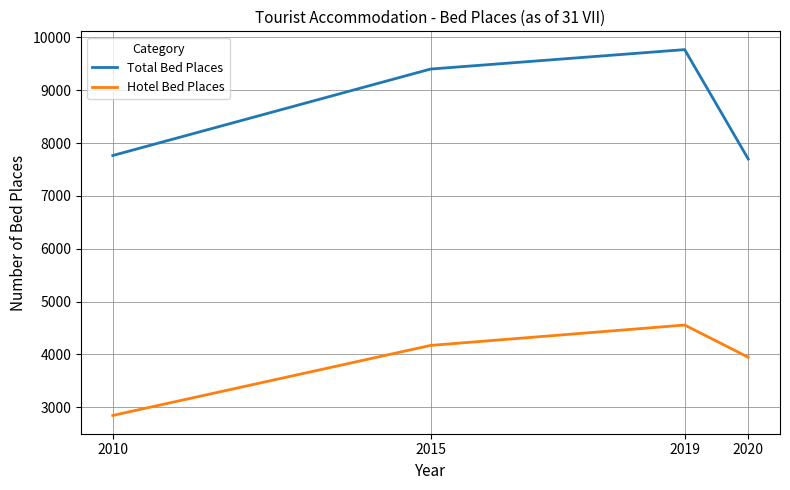

Reading right to left, extract all data points from this chart.

Total Bed Places: 2020=7699	2019=9769	2015=9401	2010=7765
Hotel Bed Places: 2020=3947	2019=4556	2015=4170	2010=2845